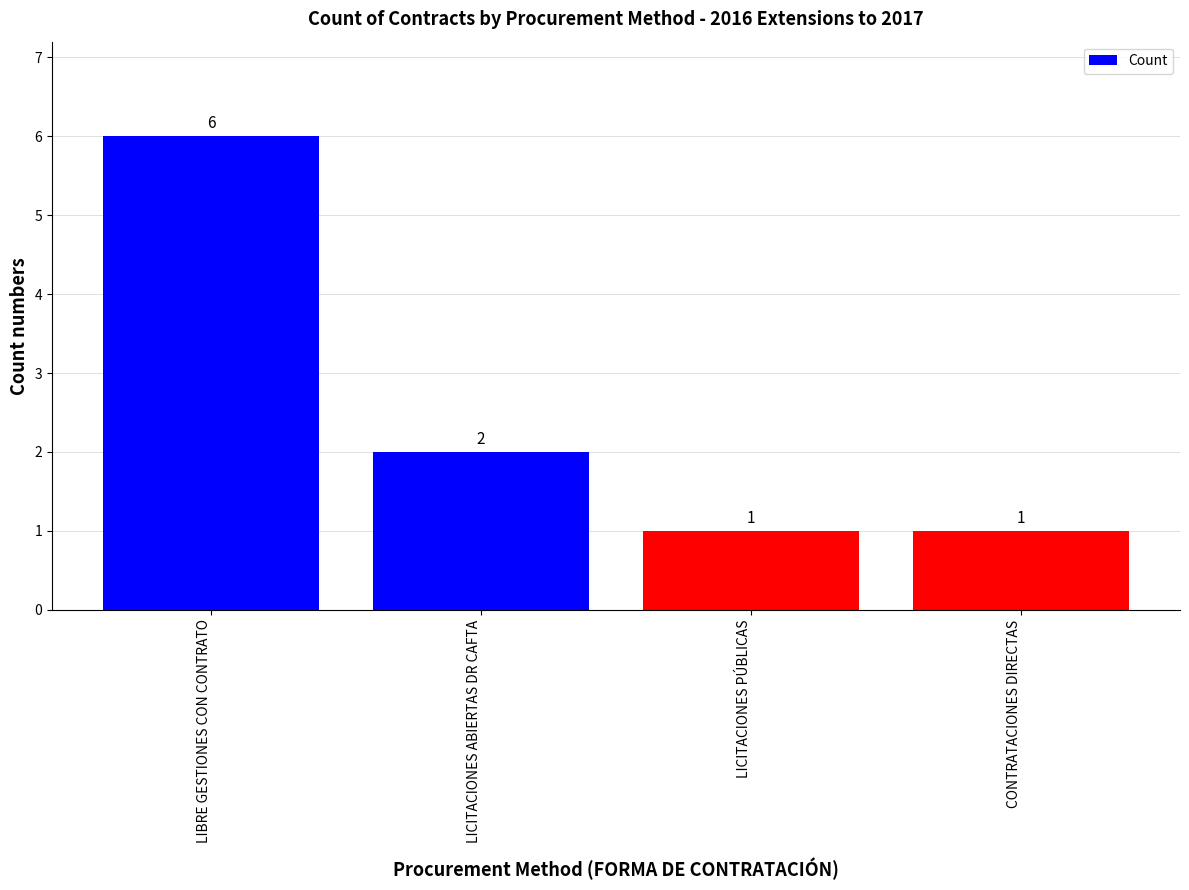

How many bars are there in total?

4